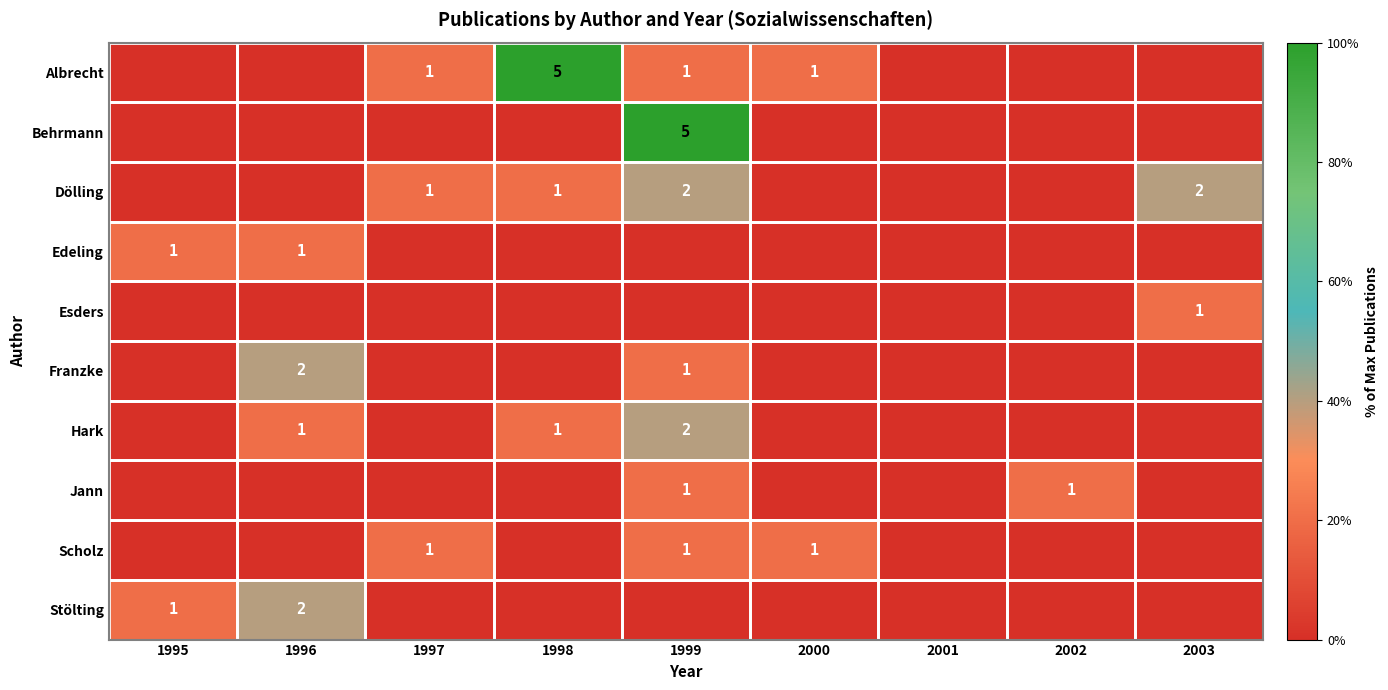

True or false: Stölting has a value of 3 at 1996.

False